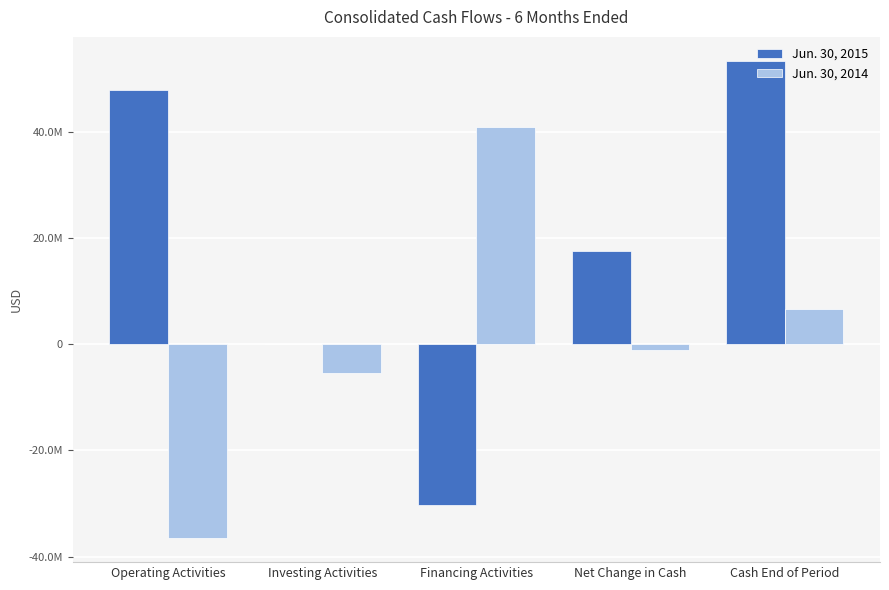

Is it true that Jun. 30, 2015 equals 11574232 at Net Change in Cash?

False